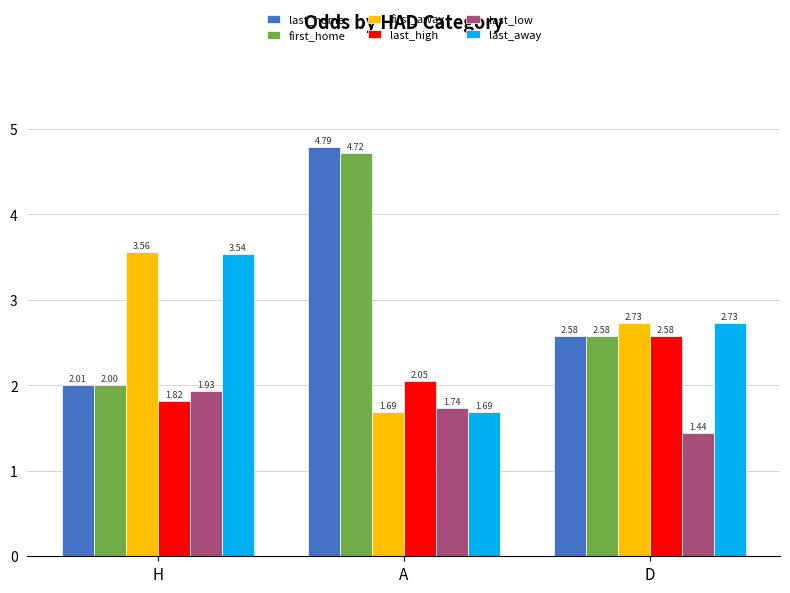

What is the spread (max minus min) of values at D?

1.3